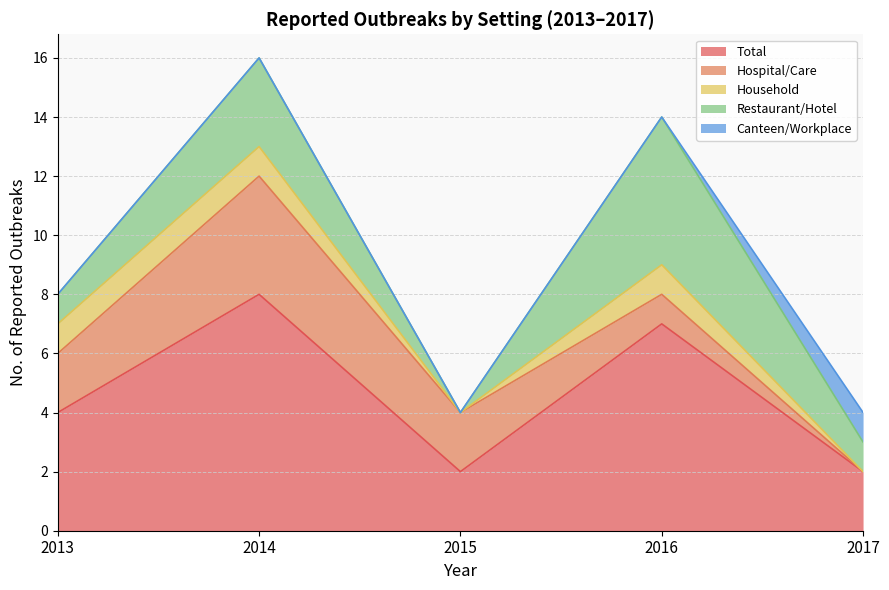

Which category has the highest value in the Restaurant/Hotel series?

2016